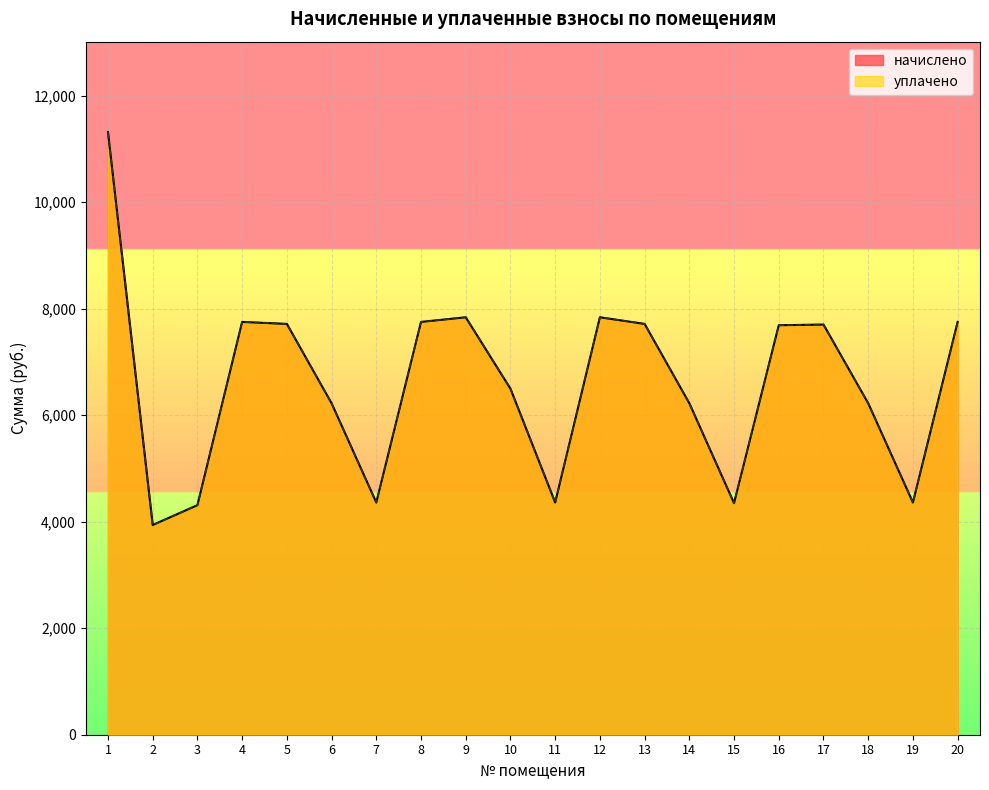

How many interior local peaks does the уплачено series have?

4